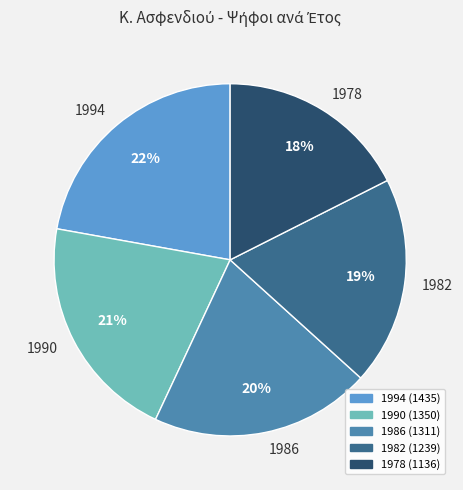

Between 1994 and 1982, which is larger?

1994